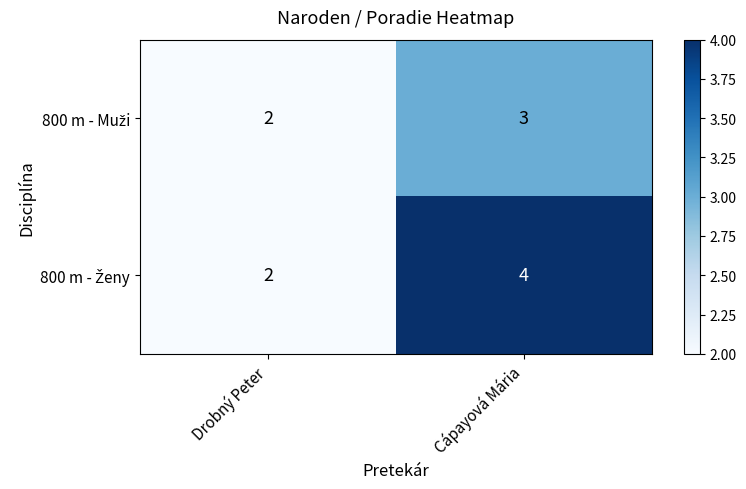

At which category does the chart reach its peak across all series?

Cápayová Mária